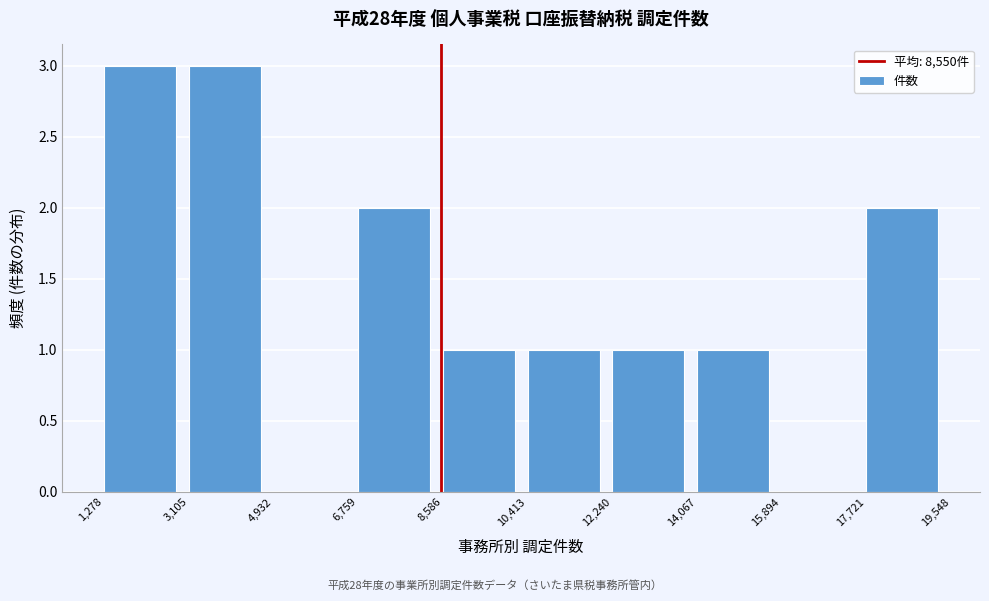

How tall is the bar that spans 8,586 to 10,413 on the x-axis? The values are not printed on the chart, so give them approximately, as read against the axis.

1